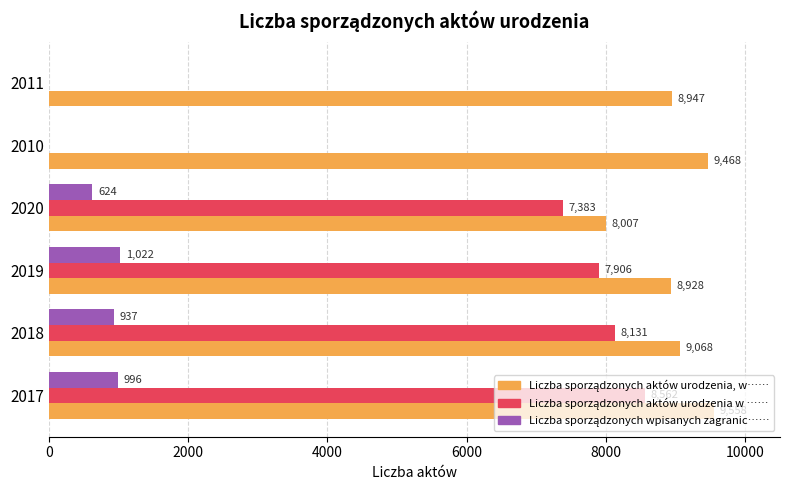

At which category is the sum across all series the highest?

2017